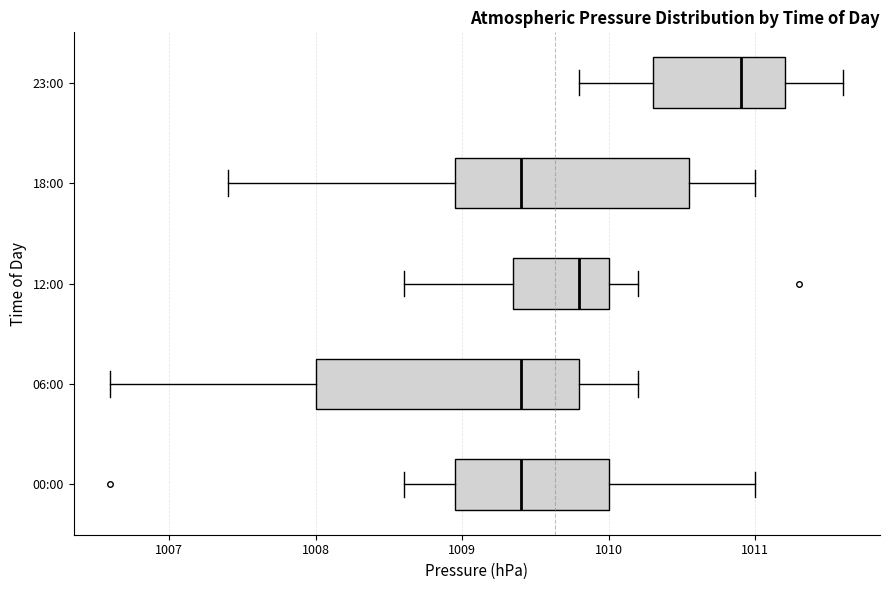

Which box is the widest, from its left edge to its right edge?

06:00